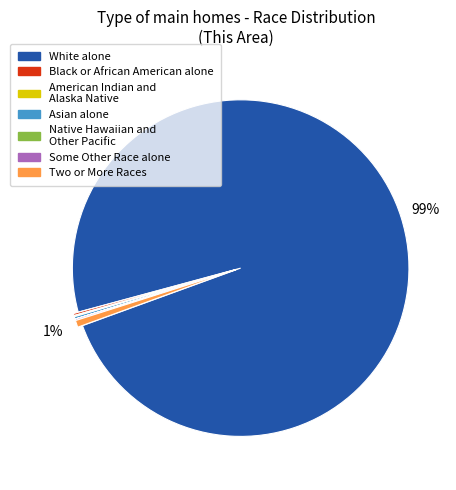

To the nearest percent, what is the difference between the largest and smallest slice percentages?

99%